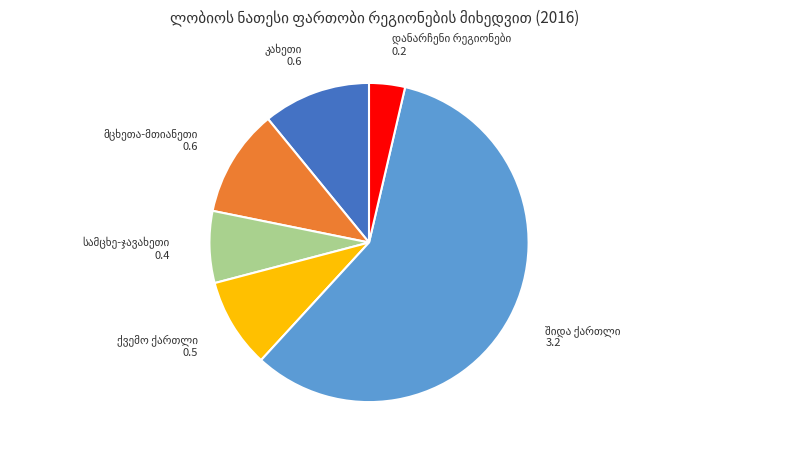

Is there any slice that represents more than half of the pie?

Yes